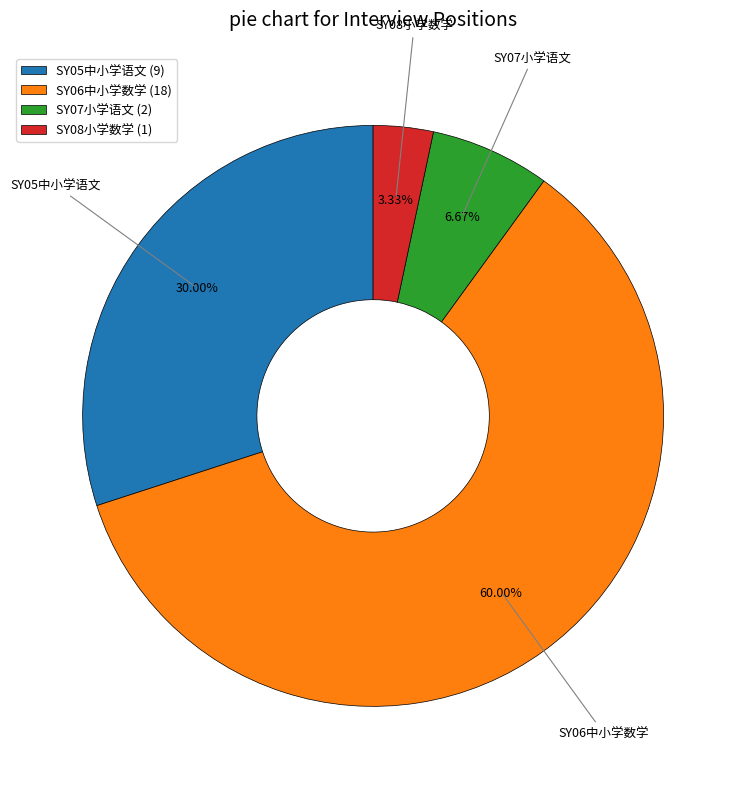

To the nearest percent, what is the difference between the SY07小学语文 and SY05中小学语文 slice percentages?

23%